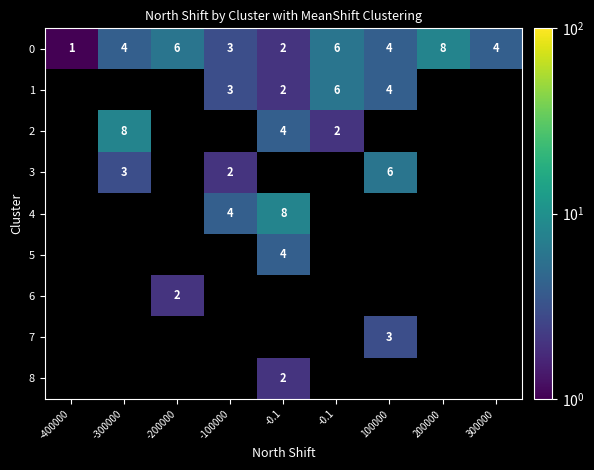

At which category is the sum across all series the highest?

-0.1